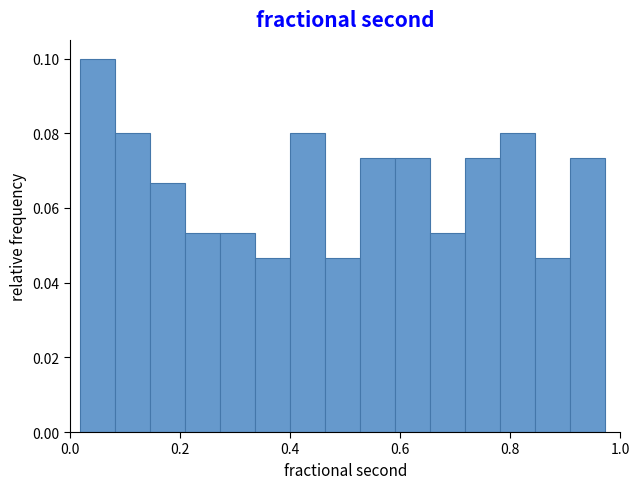

Read against the x-axis, roughly where is the centre of the tallest bar?

0.04